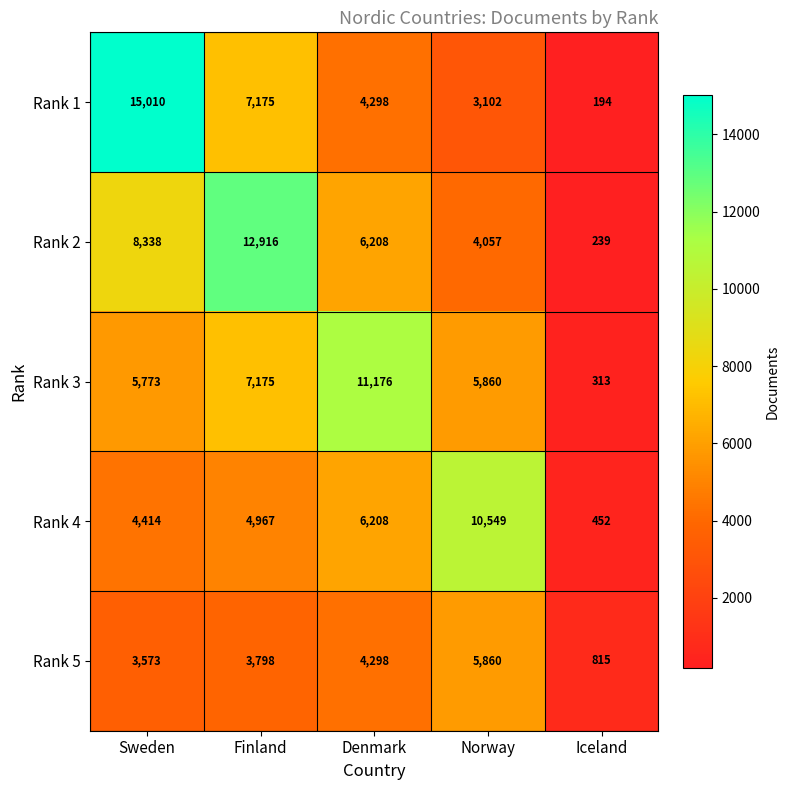

The Rank 4 series shows 6208 at Denmark. True or false?

True